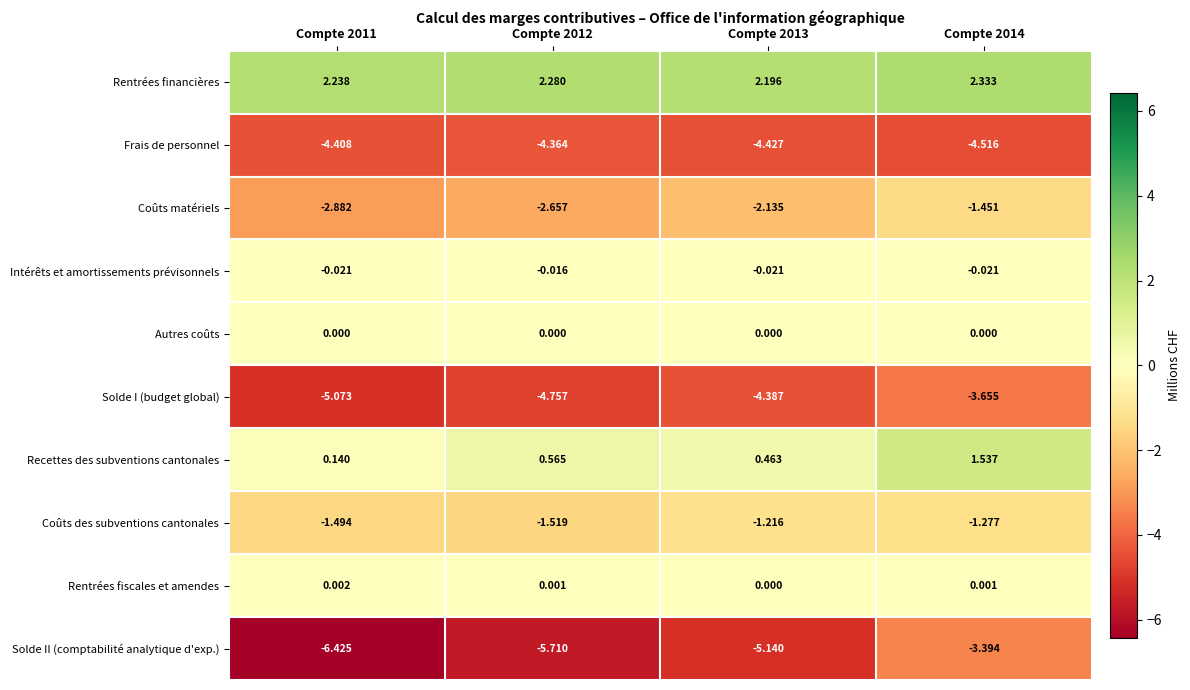

At Compte 2012, list the series in order from largest to smallest.

Rentrées financières, Recettes des subventions cantonales, Rentrées fiscales et amendes, Autres coûts, Intérêts et amortissements prévisonnels, Coûts des subventions cantonales, Coûts matériels, Frais de personnel, Solde I (budget global), Solde II (comptabilité analytique d'exp.)